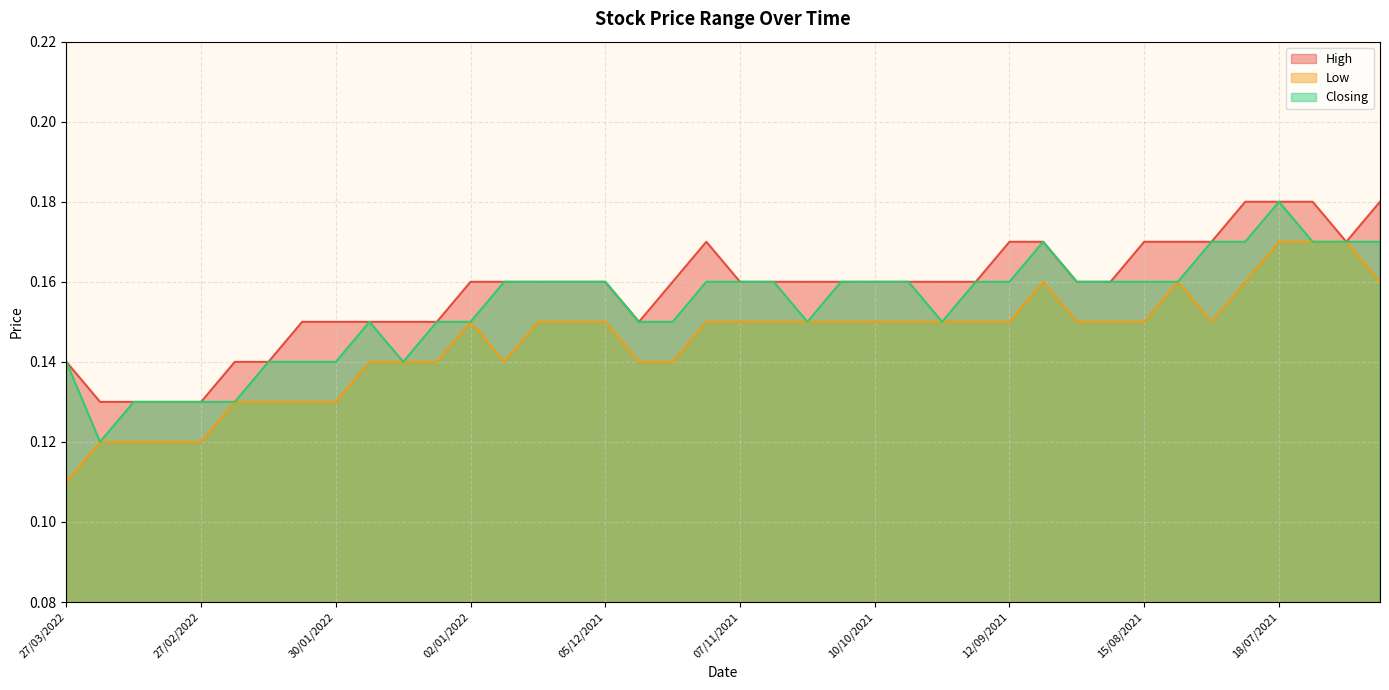

At which category is the sum across all series the highest?

18/07/2021